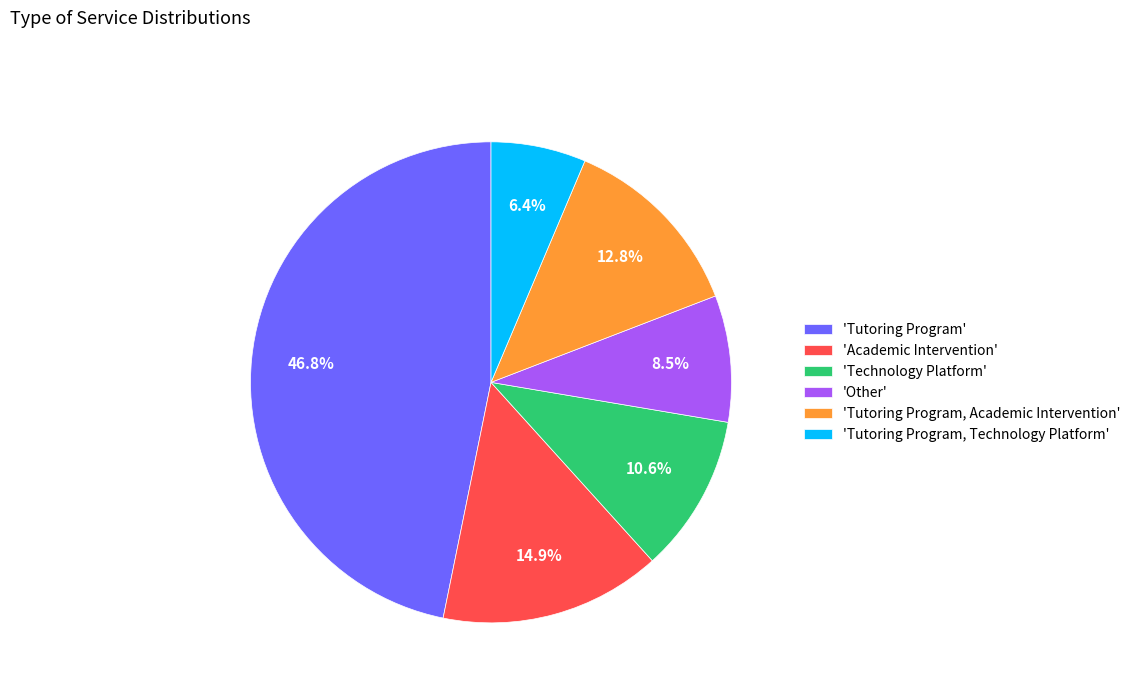

Count the number of slices in the pie.

6